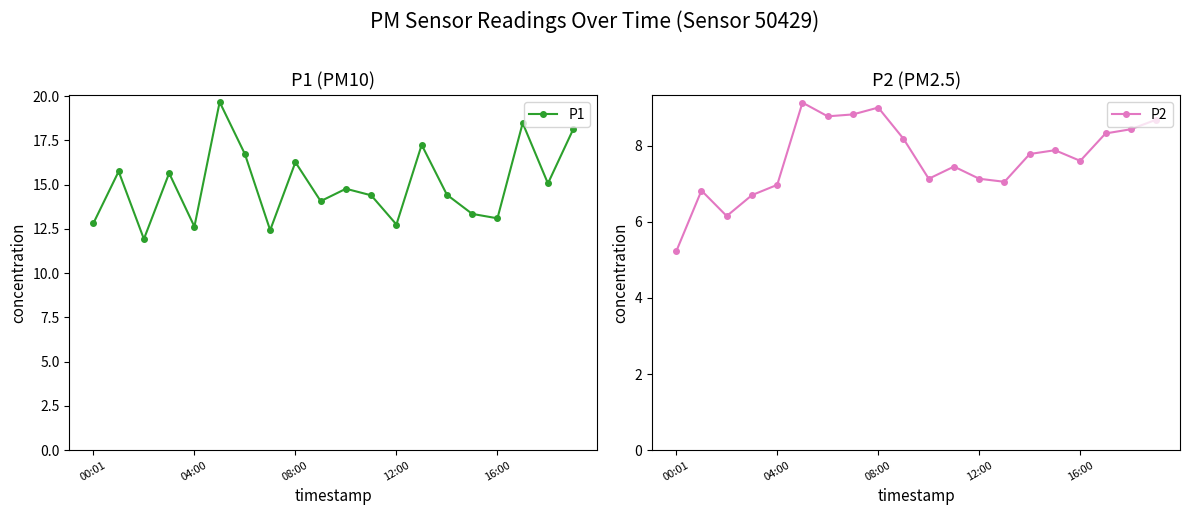

What is the difference between the maximum and minimum values in the P1 series?

7.7